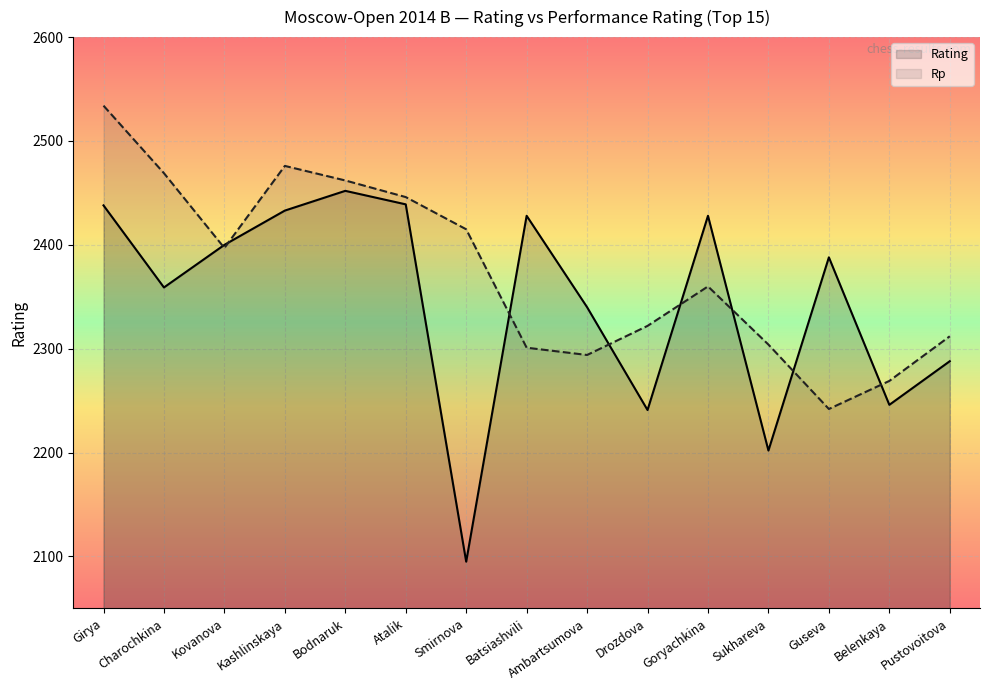

What is the approximate value of Rp at Belenkaya, to the nearest 10?

2270